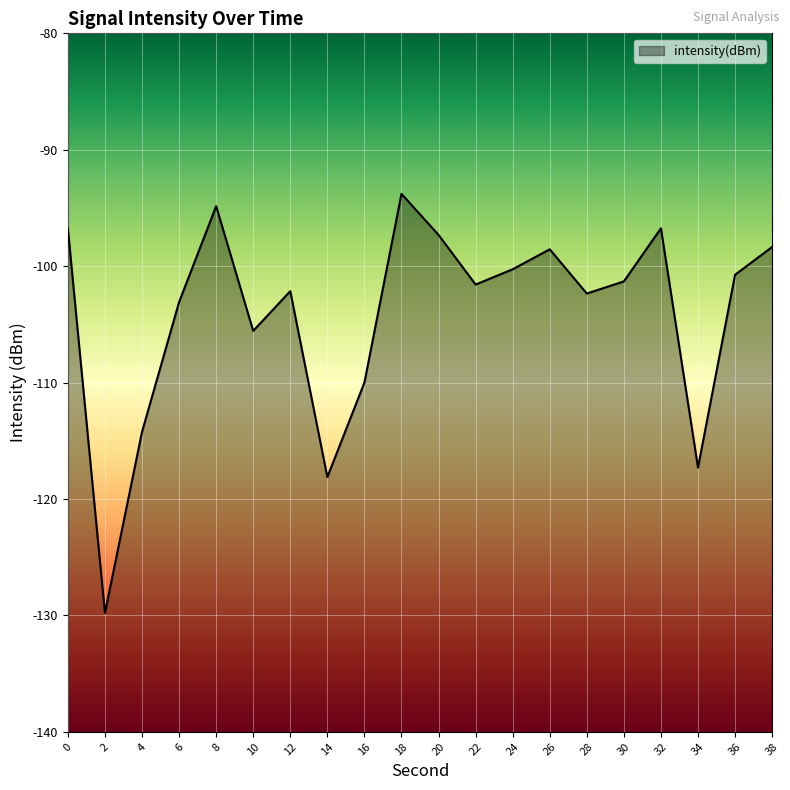

Rank the categories by value from lowest to highest.

2, 14, 34, 4, 16, 10, 6, 28, 12, 22, 30, 36, 24, 26, 38, 20, 0, 32, 8, 18